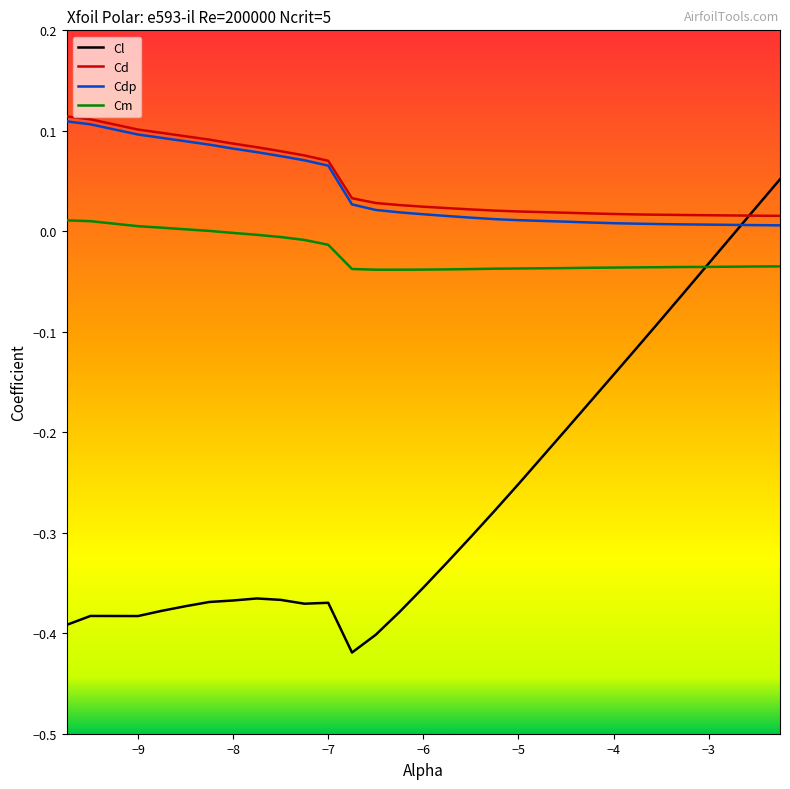

Does the chart have visible grid lines?

No